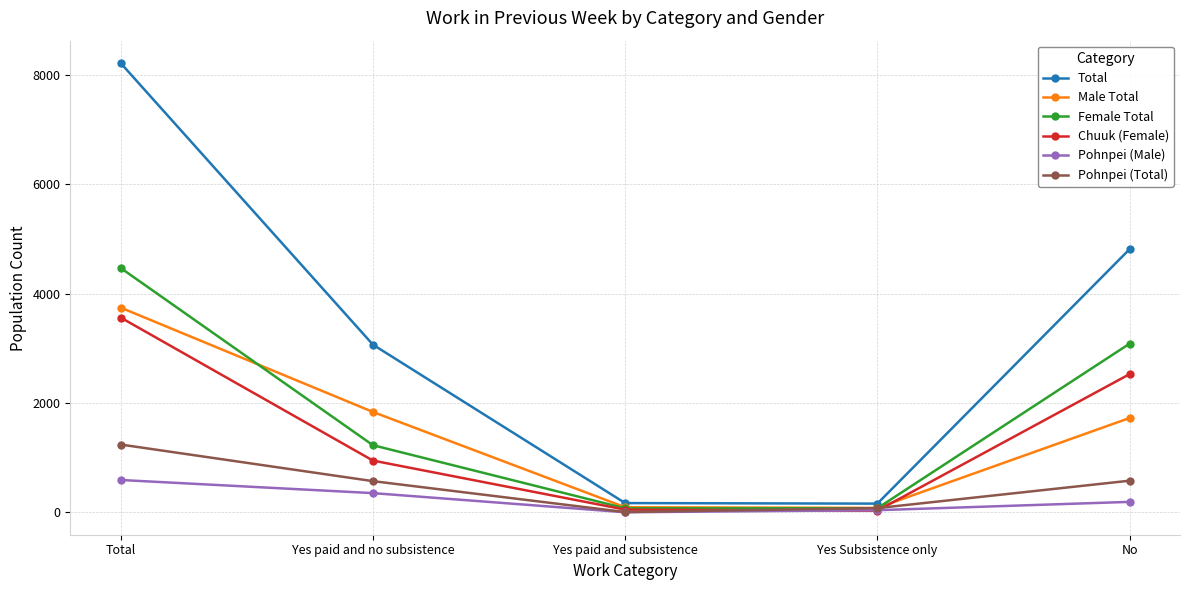

True or false: Pohnpei (Total) has more than 1 points higher than both neighbors.

False